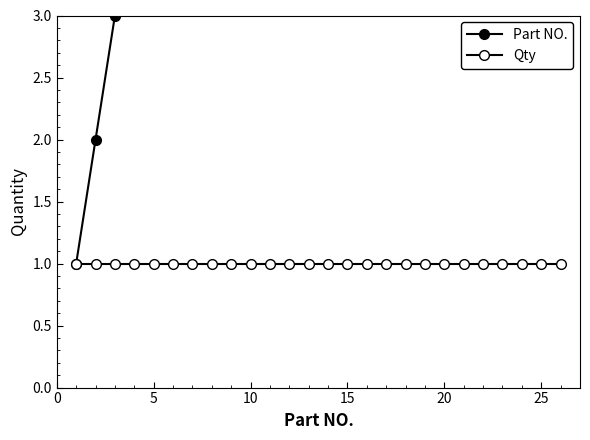

True or false: Part NO. and Qty intersect in this chart.

False